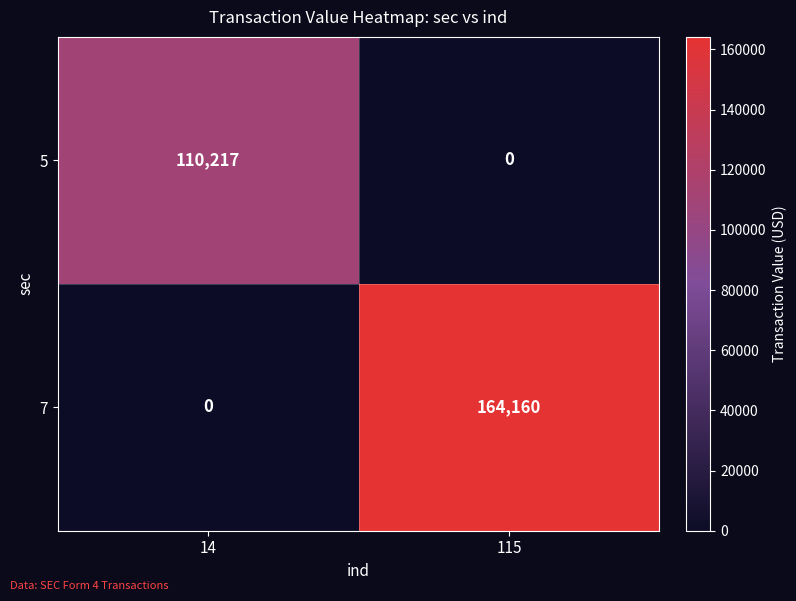

What is the greatest value displayed?

164160